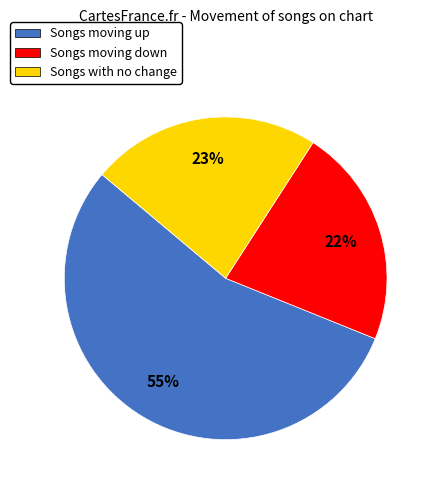

How many slices are in this pie chart?

3